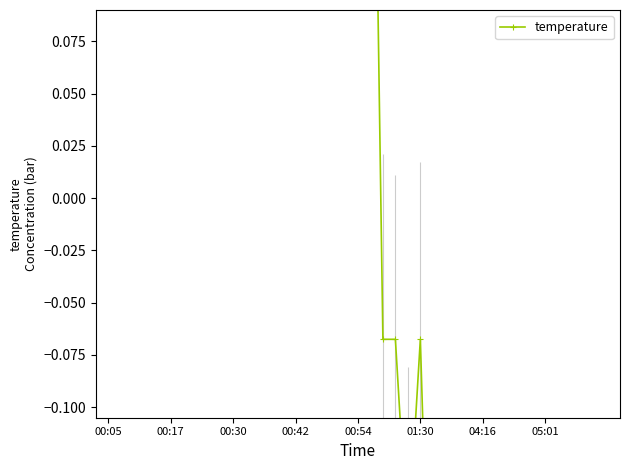

What is the value of the 32nd point from the left?

-0.8